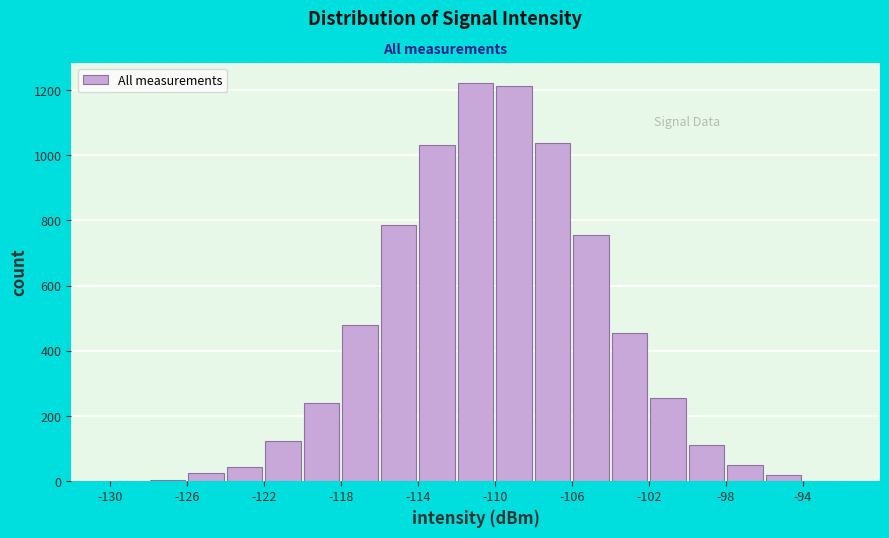

How tall is the bar that spans -100 to -98 on the x-axis? The values are not printed on the chart, so give them approximately, as read against the axis.

120